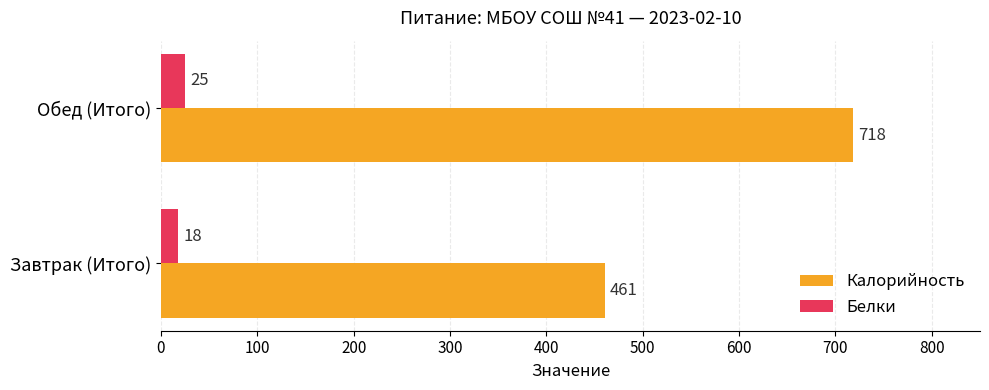

What is the average value of the Белки series?

22